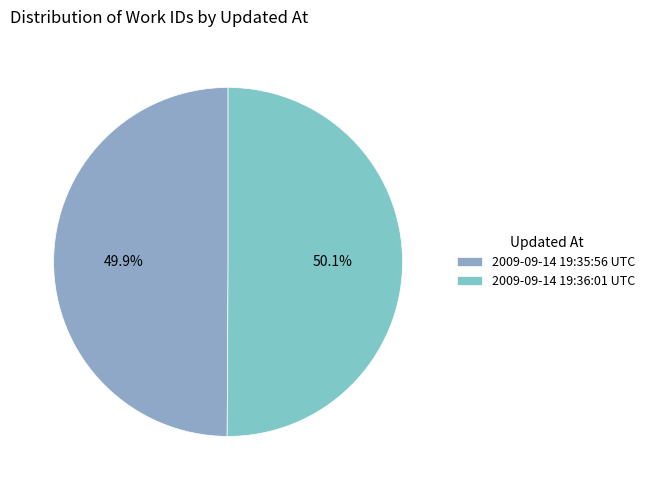

Which category has the biggest portion of the pie?

2009-09-14 19:36:01 UTC